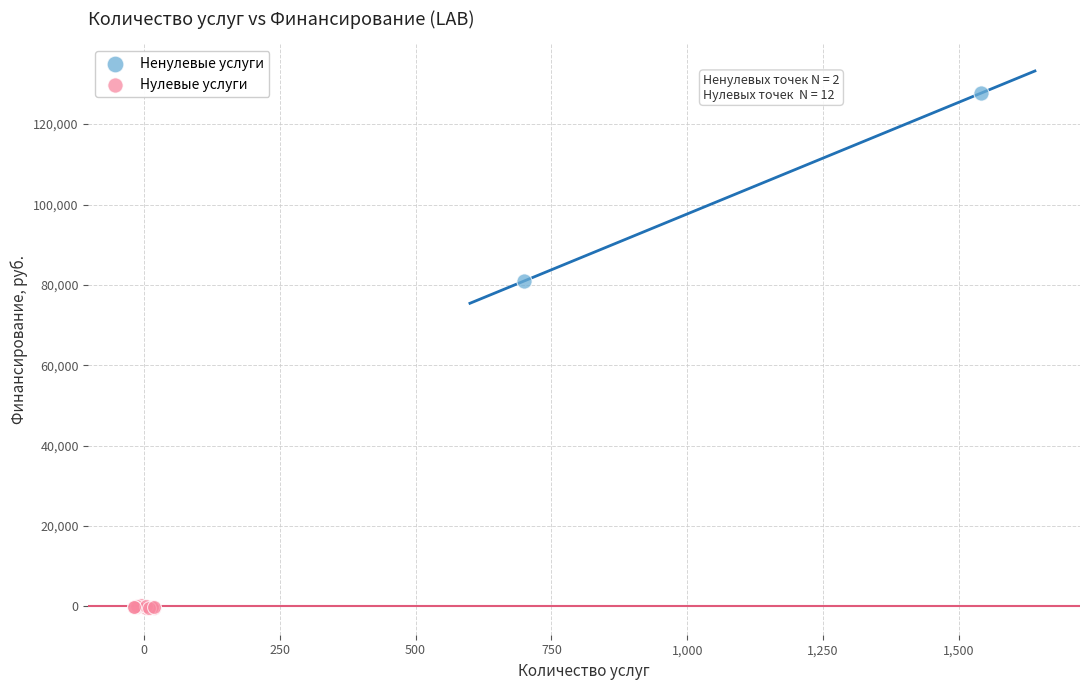

What are all the series names shown in the legend?

Ненулевые услуги, Нулевые услуги